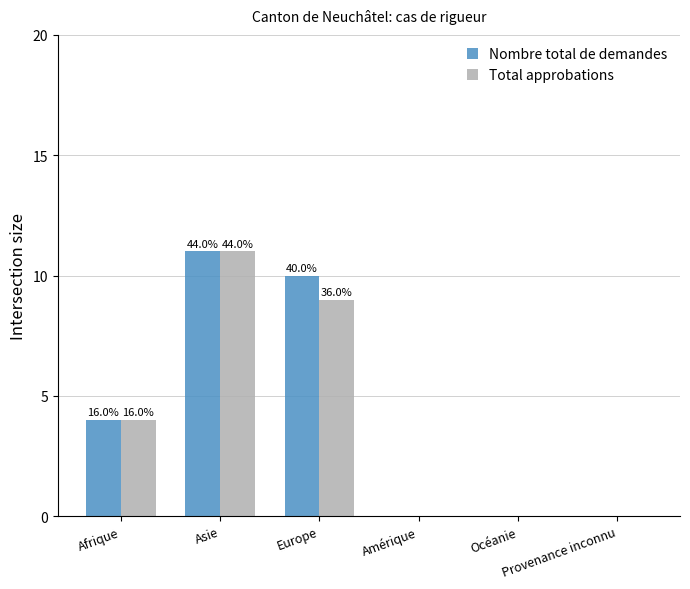

True or false: Total approbations has a value of 4 at Afrique.

True